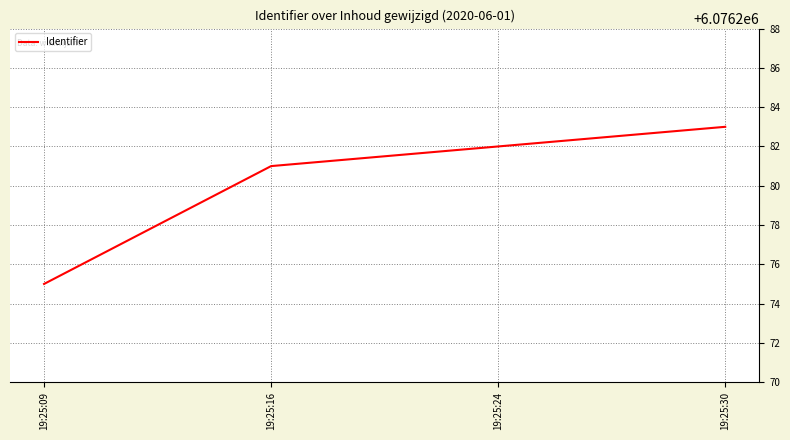

Which has a higher value, 19:25:24 or 19:25:30?

19:25:30